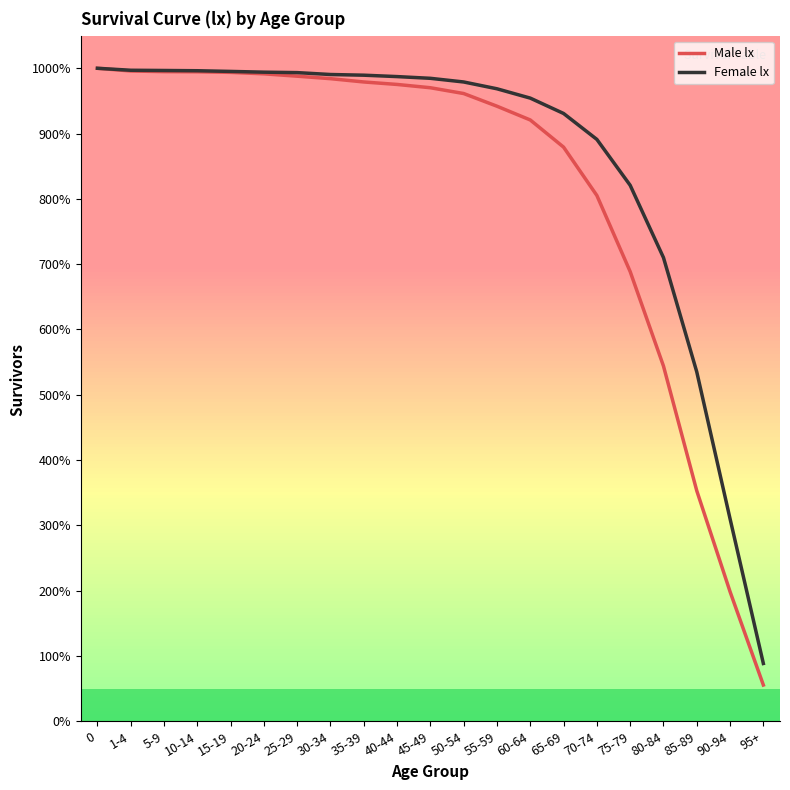

What are all the series names shown in the legend?

Male lx, Female lx